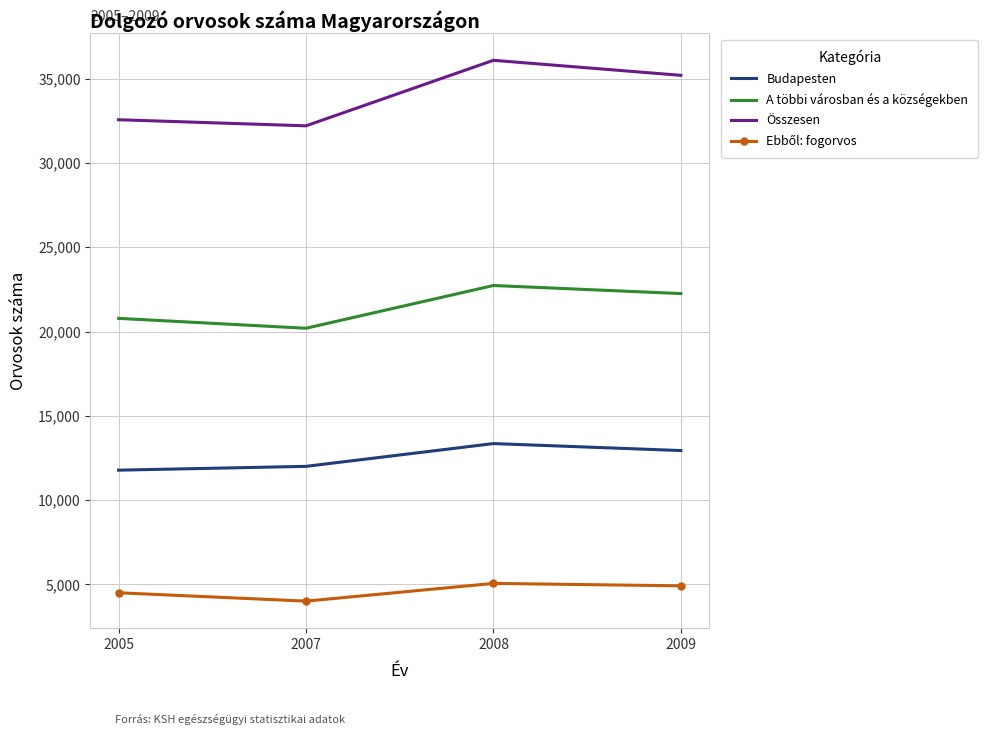

How many distinct data groups are displayed?

4